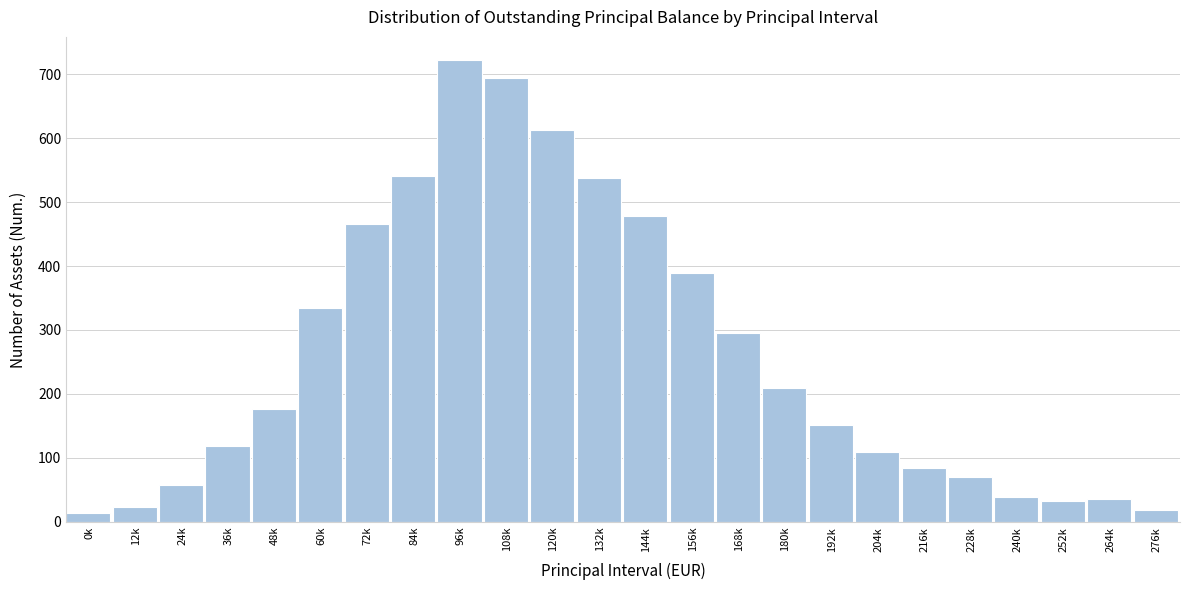

What is the change in value from 108k to 216k?

-609